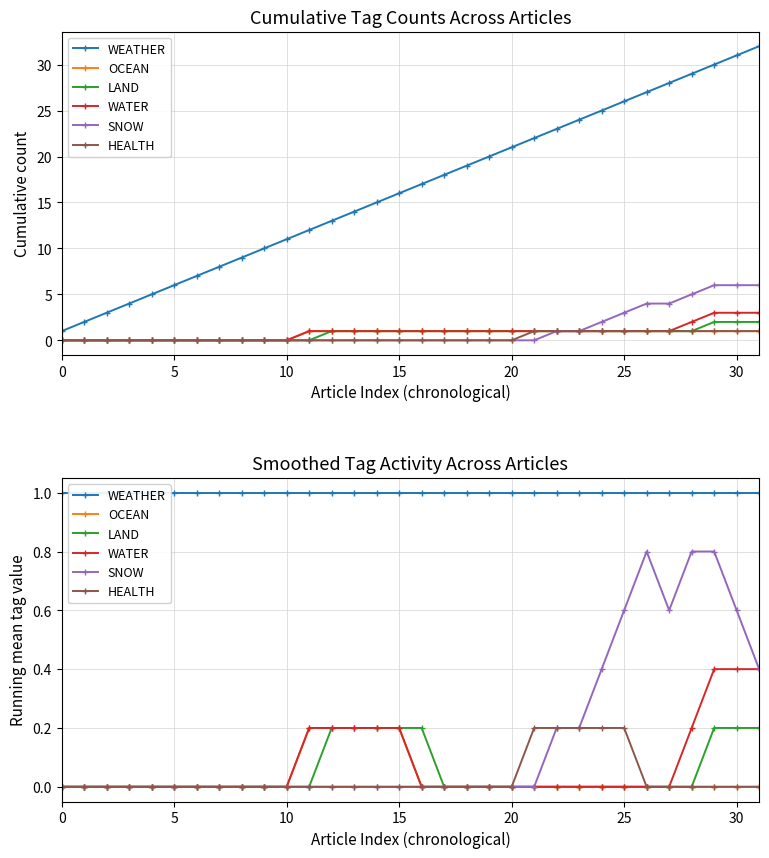

What is the total value across all series at 19?

1.0